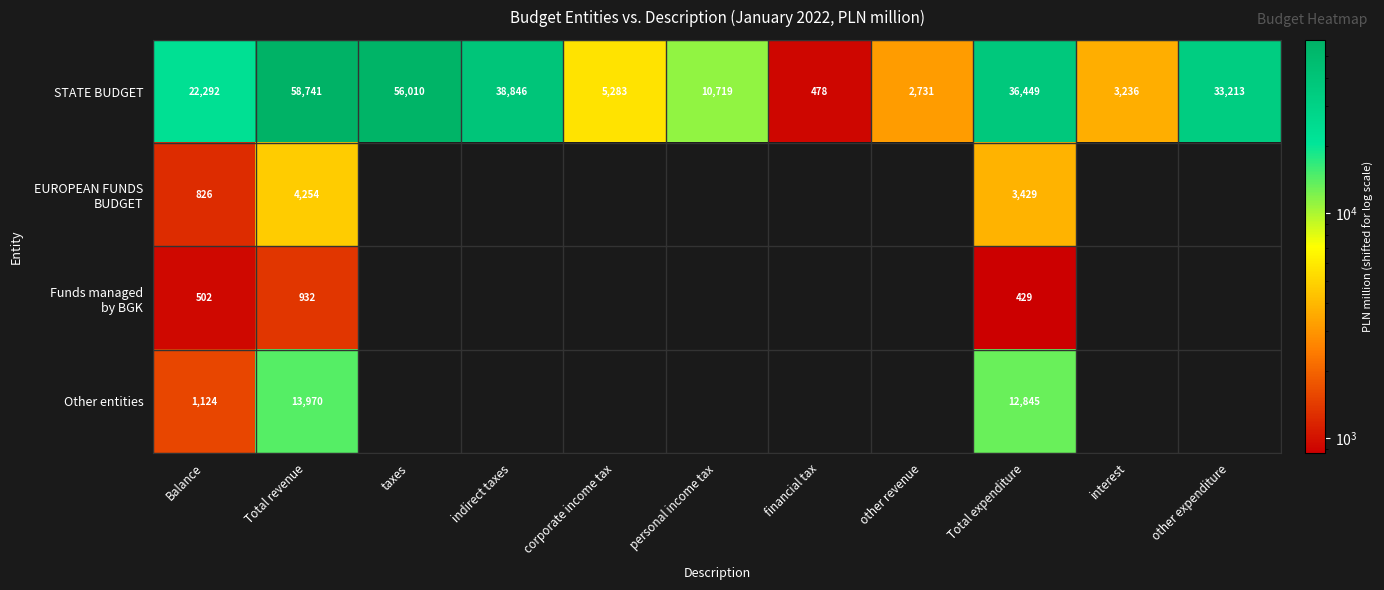

True or false: STATE BUDGET has a value of 48432 at Total expenditure.

False